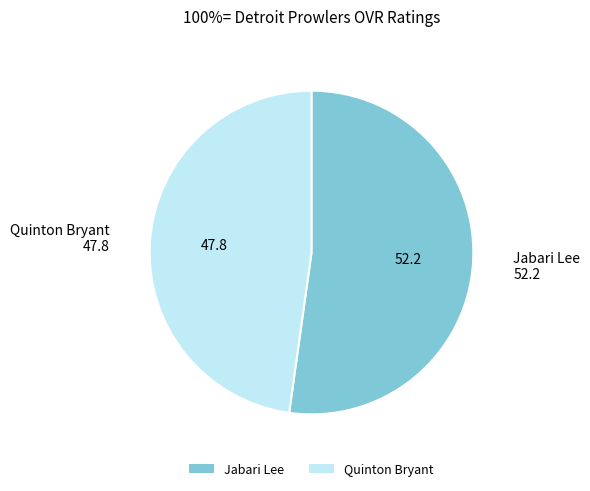

What is the ratio of the value at Quinton Bryant to the value at Jabari Lee?

0.9